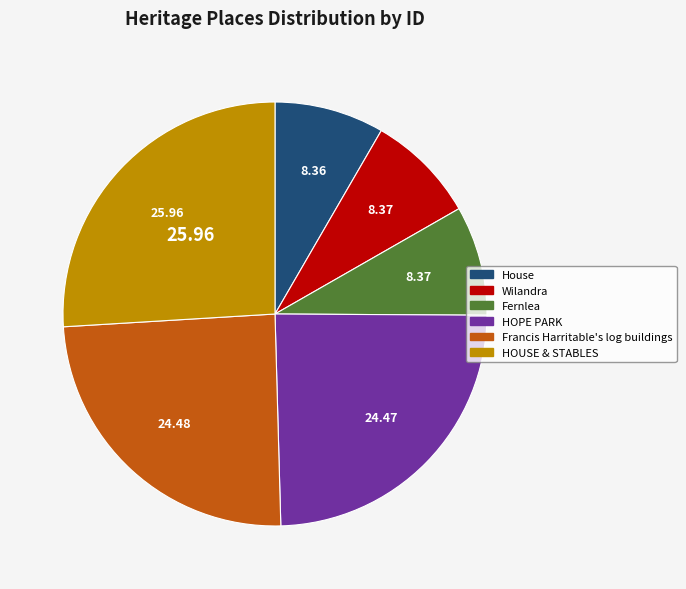

How many segments does this pie chart have?

6